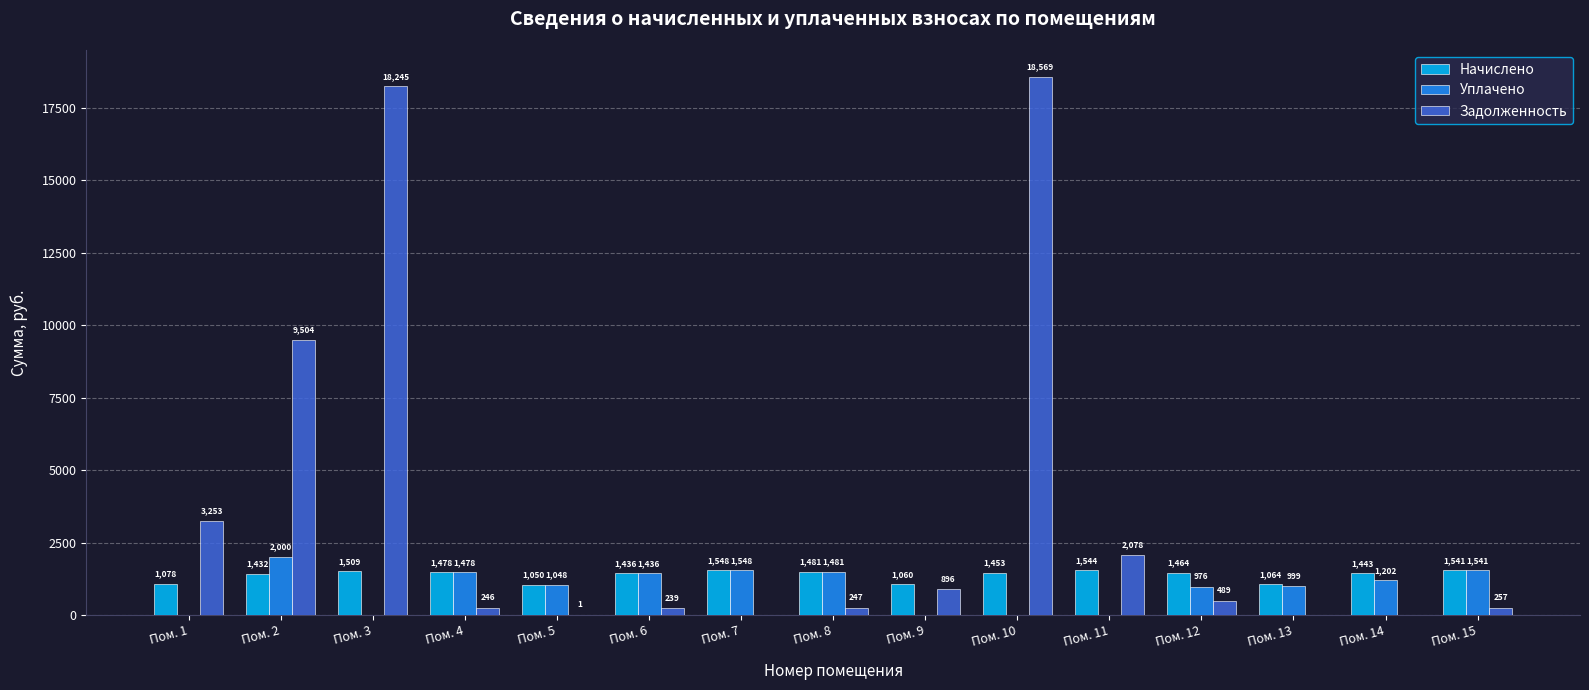

Does the chart contain stacked bars?

No